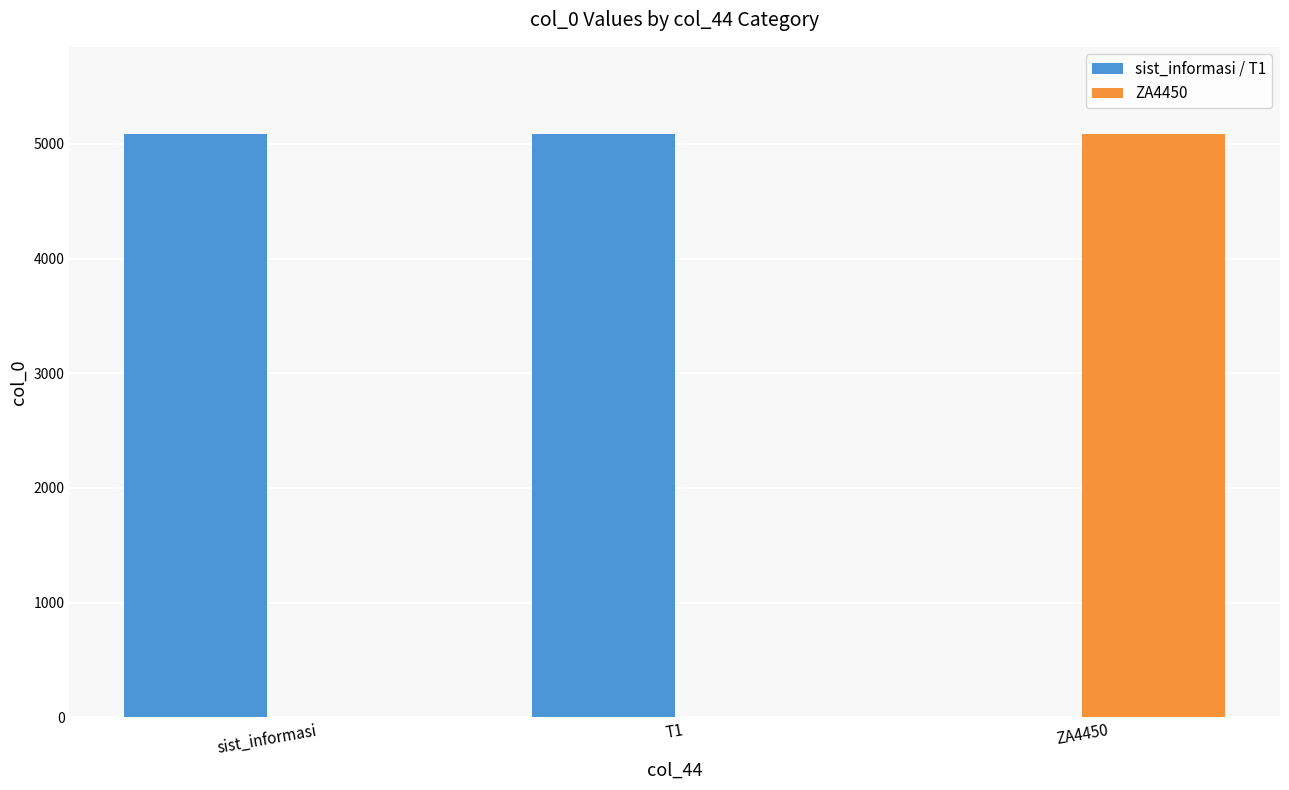

Count the number of categories in the chart.

3